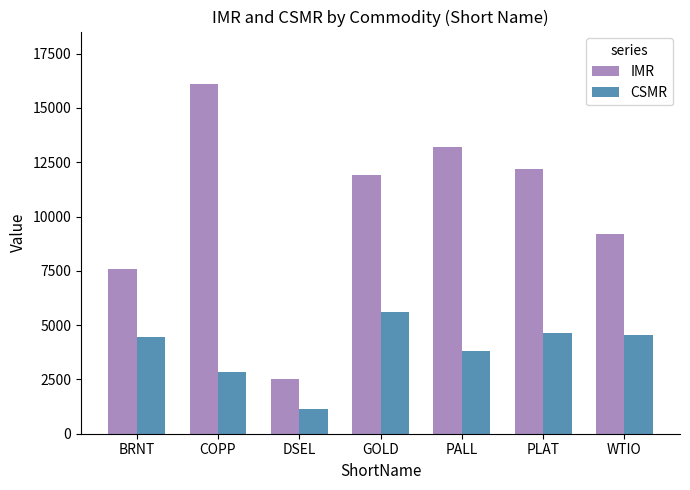

Is the value of CSMR at COPP greater than the value of IMR at PLAT?

No